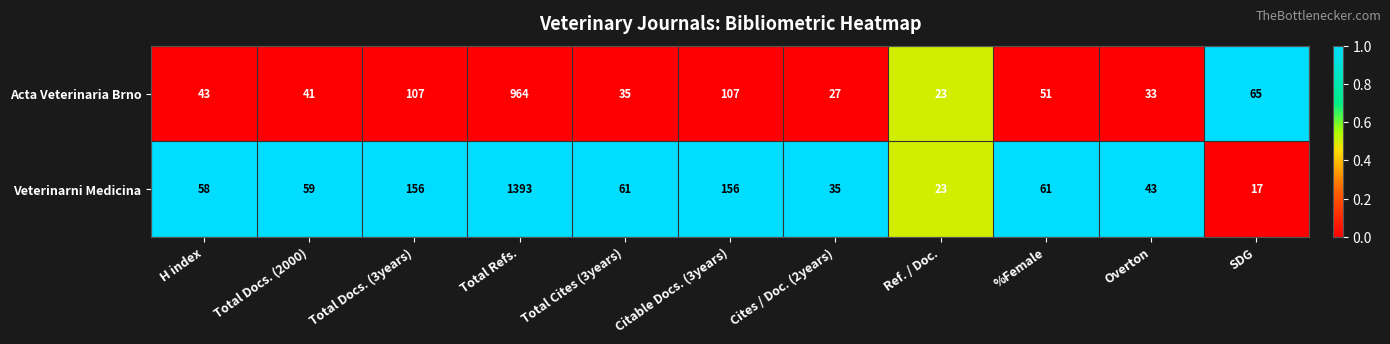

True or false: Acta Veterinaria Brno has a value of 55 at Total Docs. (3years).

False